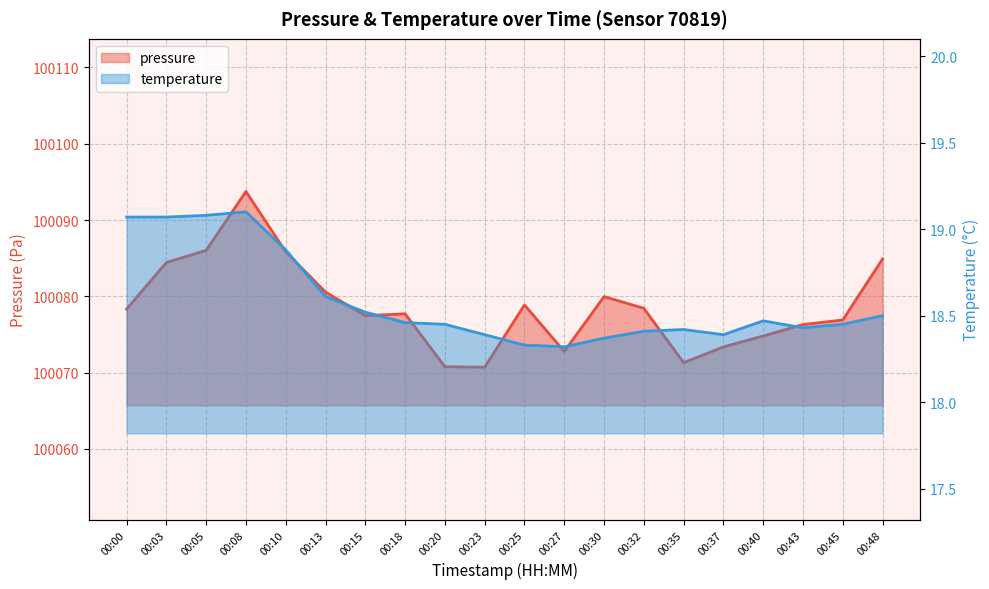

At which category is the sum across all series the highest?

00:08